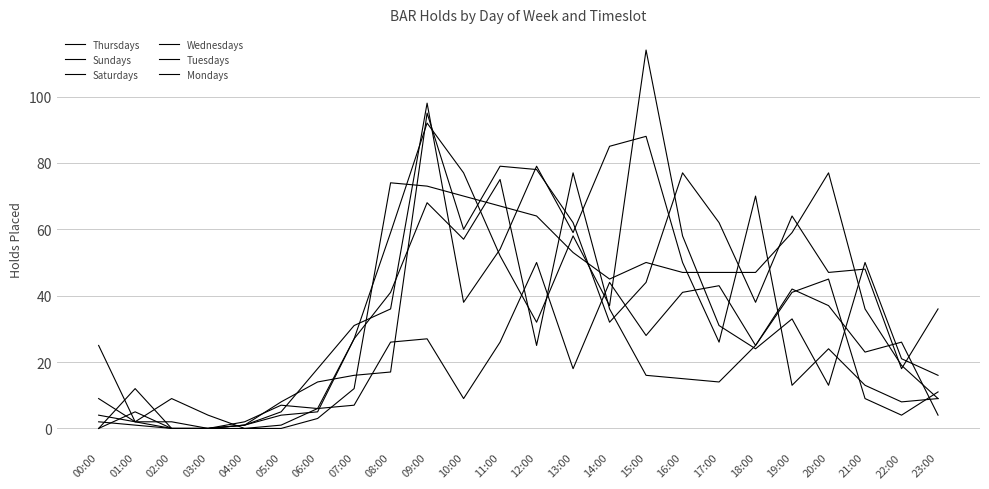

Reading left to right, transcribe all the data shown in this chart.

Thursdays: 25	2	2	0	1	5	18	31	36	98	38	54	79	59	85	88	50	26	70	13	24	13	8	9
Sundays: 4	2	9	4	0	1	6	7	26	27	9	26	50	18	44	28	41	43	25	41	45	9	4	11
Saturdays: 2	1	0	0	2	7	6	27	41	68	57	75	25	77	36	16	15	14	25	42	37	23	26	4
Wednesdays: 0	12	0	0	1	8	14	16	17	95	60	79	78	62	32	44	77	62	38	64	47	48	18	36
Tuesdays: 0	5	0	0	1	4	5	27	59	92	77	52	32	58	37	114	58	31	24	33	13	50	21	16
Mondays: 9	2	0	0	0	0	3	12	74	73	70	67	64	53	45	50	47	47	47	59	77	36	19	9